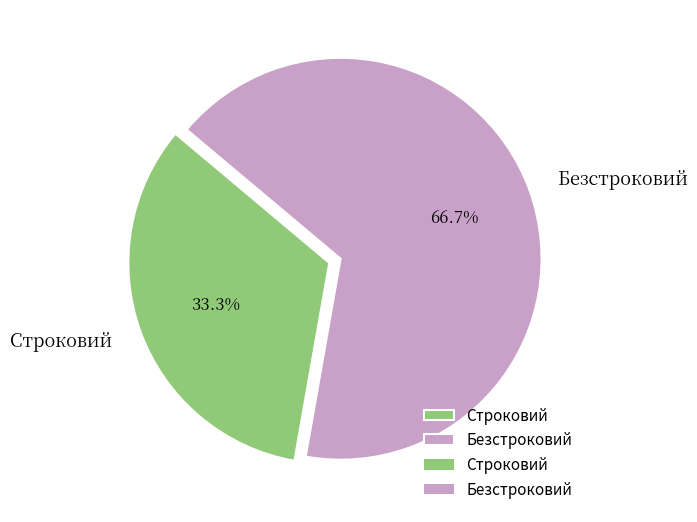

What is the smallest slice in the pie chart?

Строковий